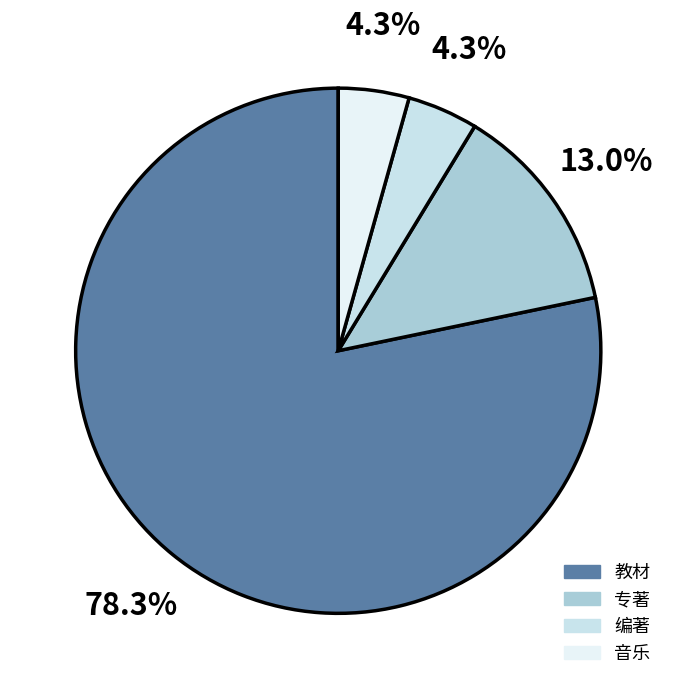

What portion of the pie excludes 专著?

87.0%